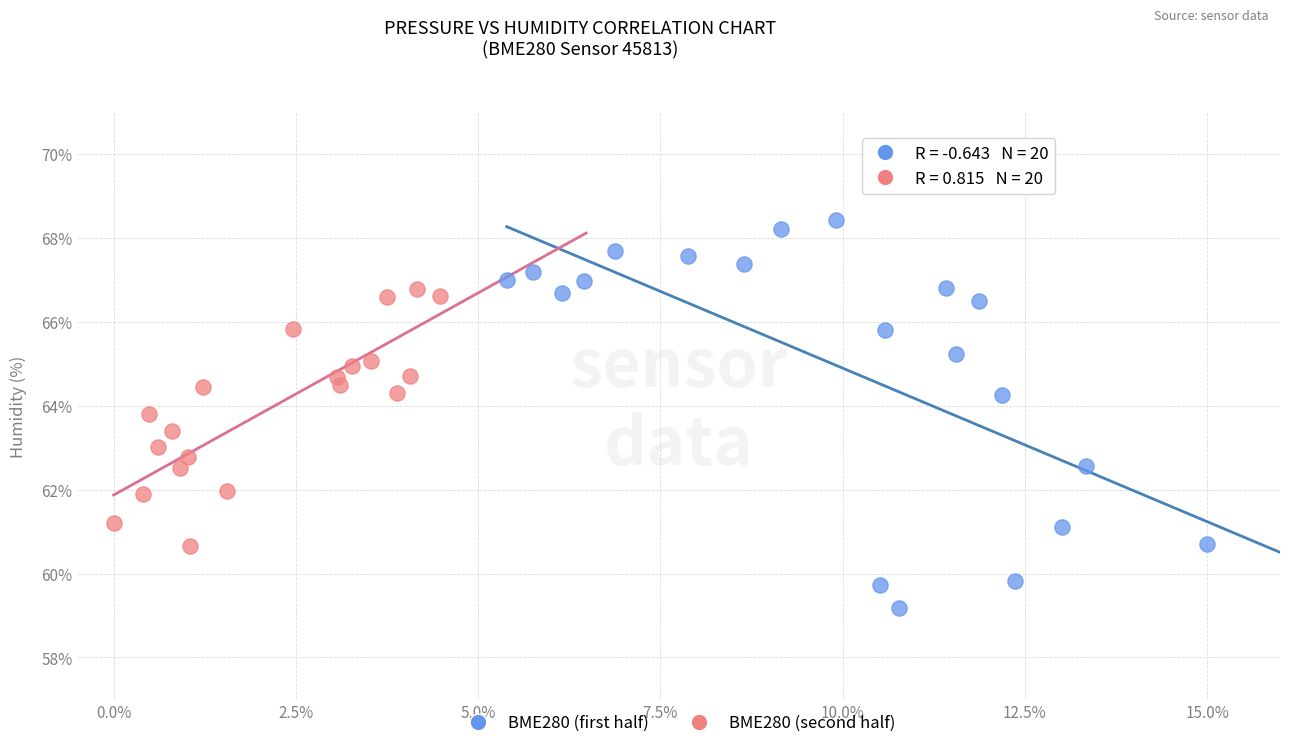

Which series contains the lowest Y value?

BME280 (first half)